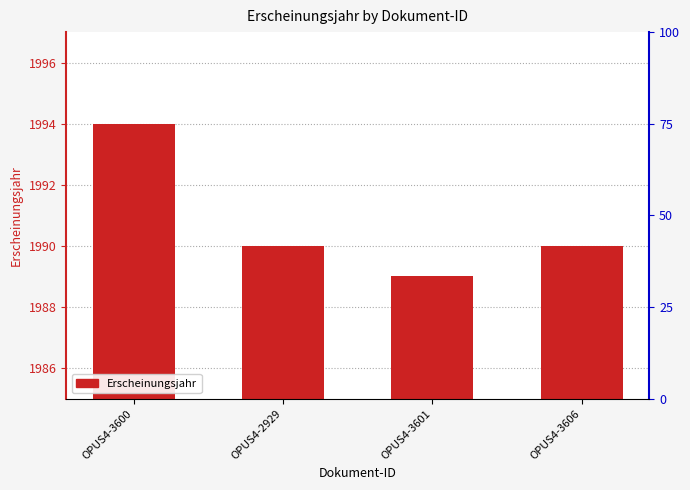

What is the label of the 1st bar from the right?

OPUS4-3606